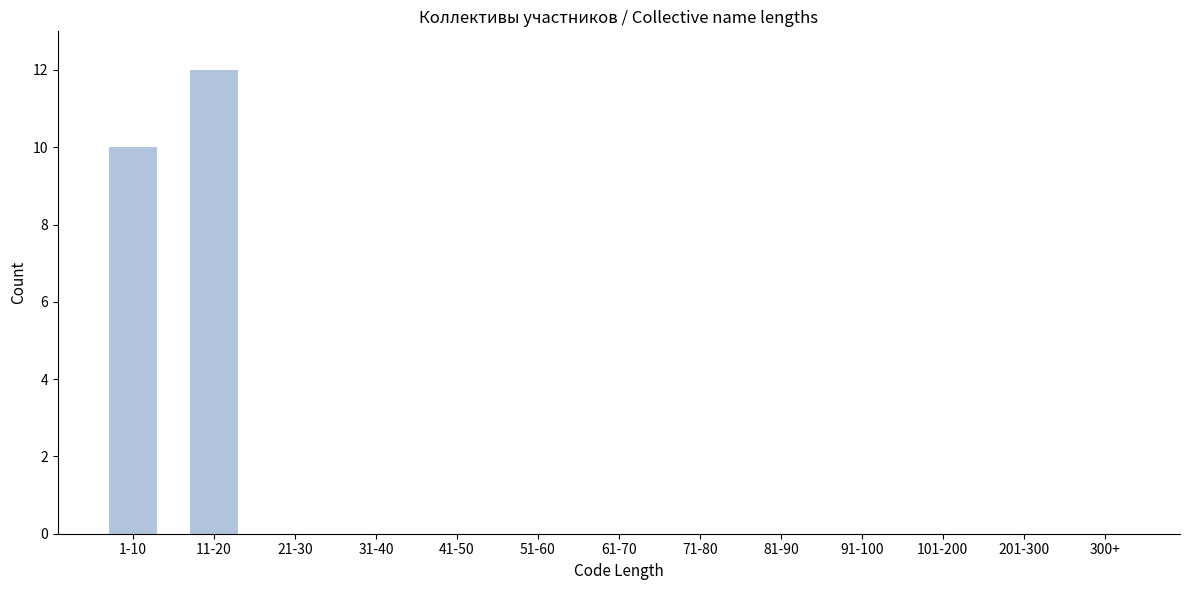

Reading left to right, what are all the values shown in this chart?

1-10=10	11-20=12	21-30=0	31-40=0	41-50=0	51-60=0	61-70=0	71-80=0	81-90=0	91-100=0	101-200=0	201-300=0	300+=0